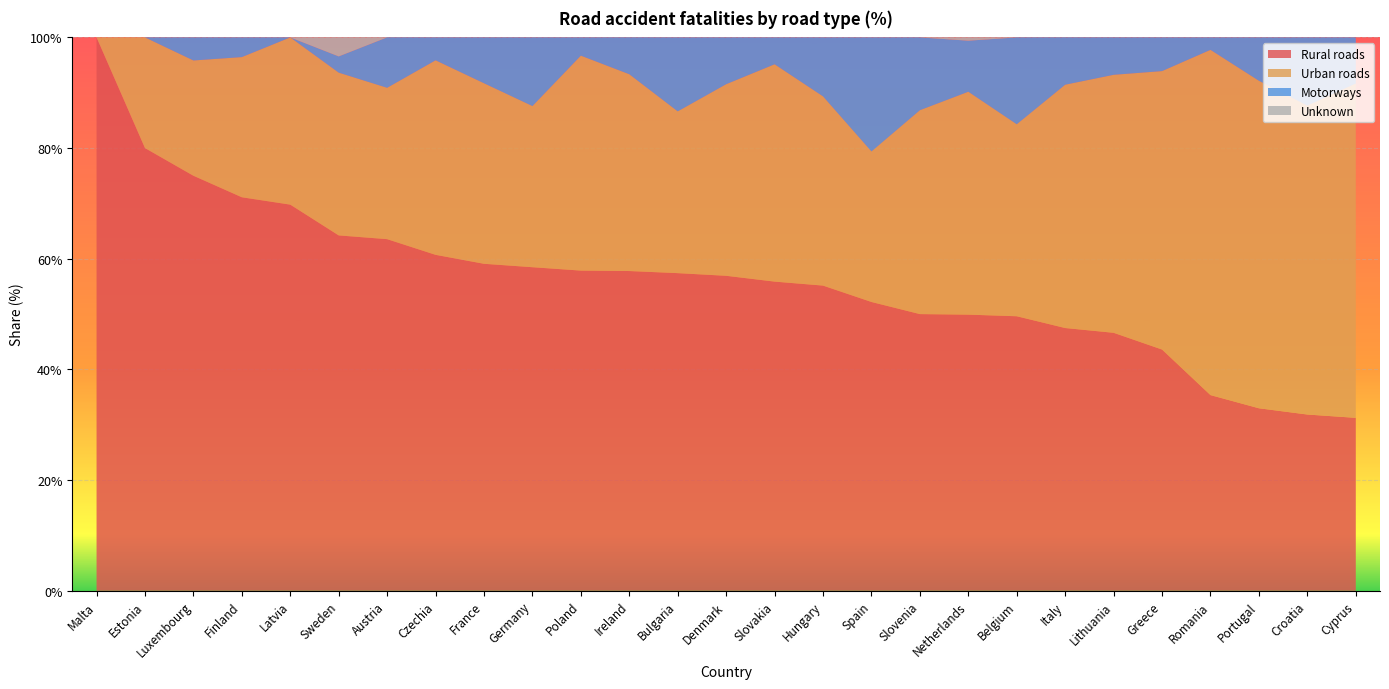

Reading left to right, transcribe all the data shown in this chart.

Rural roads: 1.0	0.8	0.8	0.7	0.7	0.6	0.6	0.6	0.6	0.6	0.6	0.6	0.6	0.6	0.6	0.6	0.5	0.5	0.5	0.5	0.5	0.5	0.4	0.4	0.3	0.3	0.3
Urban roads: 0.0	0.2	0.2	0.3	0.3	0.3	0.3	0.4	0.3	0.3	0.4	0.4	0.3	0.3	0.4	0.3	0.3	0.4	0.4	0.3	0.4	0.5	0.5	0.6	0.6	0.6	0.6
Motorways: 0.0	0.0	0.0	0.0	0.0	0.0	0.1	0.0	0.1	0.1	0.0	0.1	0.1	0.1	0.0	0.1	0.2	0.1	0.1	0.2	0.1	0.1	0.1	0.0	0.1	0.1	0.1
Unknown: 0.0	0.0	0.0	0.0	0.0	0.0	0.0	0.0	0.0	0.0	0.0	0.0	0.0	0.0	0.0	0.0	0.0	0.0	0.0	0.0	0.0	0.0	0.0	0.0	0.0	0.0	0.0